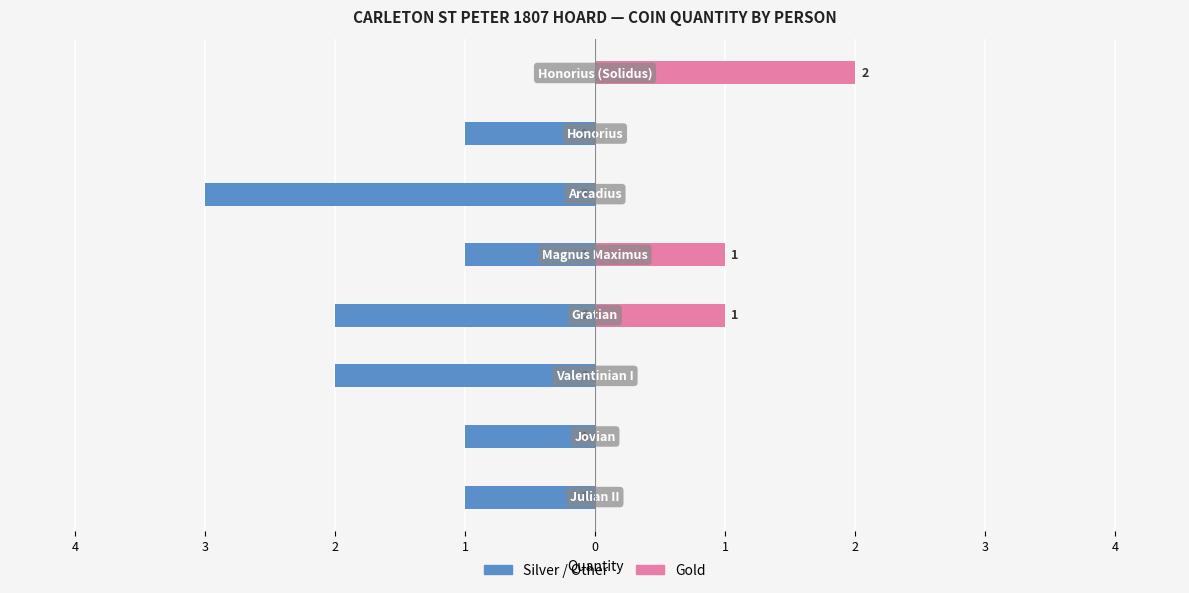

Is it true that Silver / Other equals 0 at 2?

True